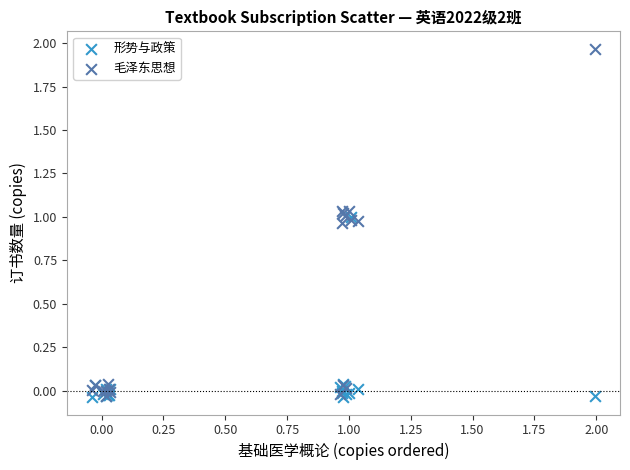

What are all the series names shown in the legend?

形势与政策, 毛泽东思想